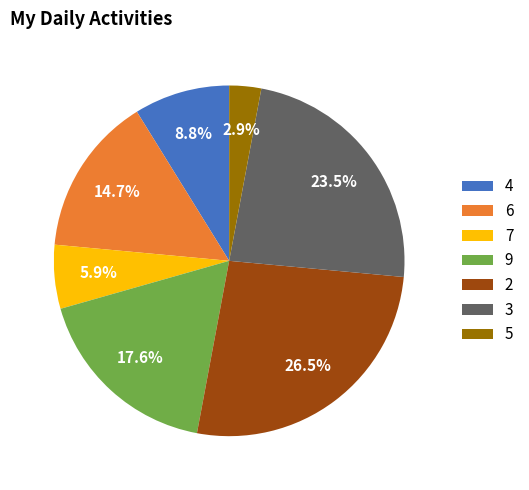

To the nearest percent, what is the average slice percentage?

14%